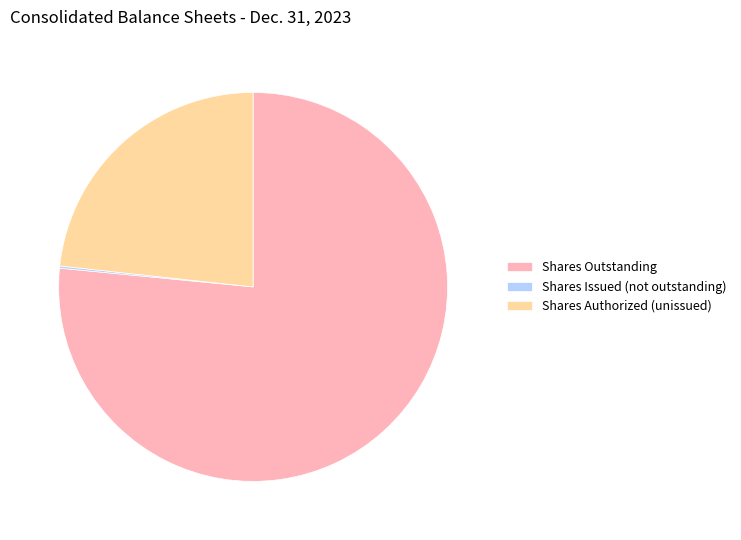

Which category has the biggest portion of the pie?

Shares Outstanding